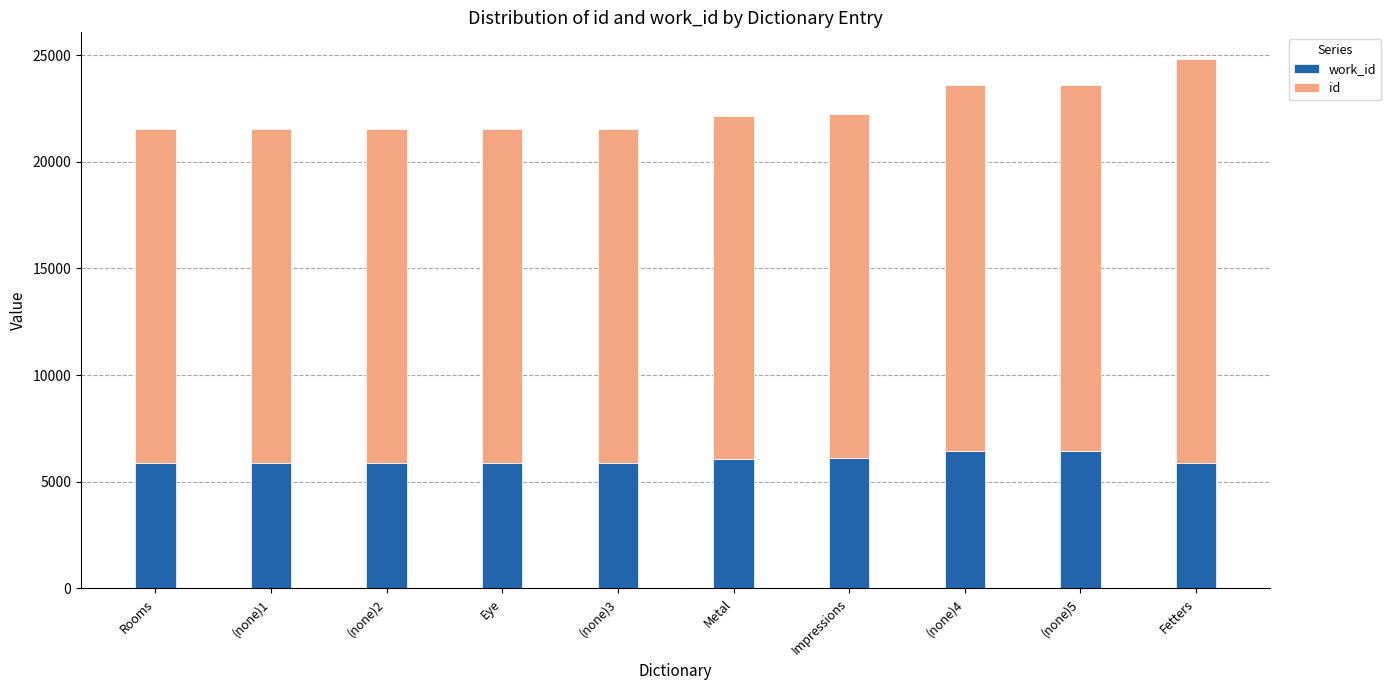

How many distinct data groups are displayed?

2